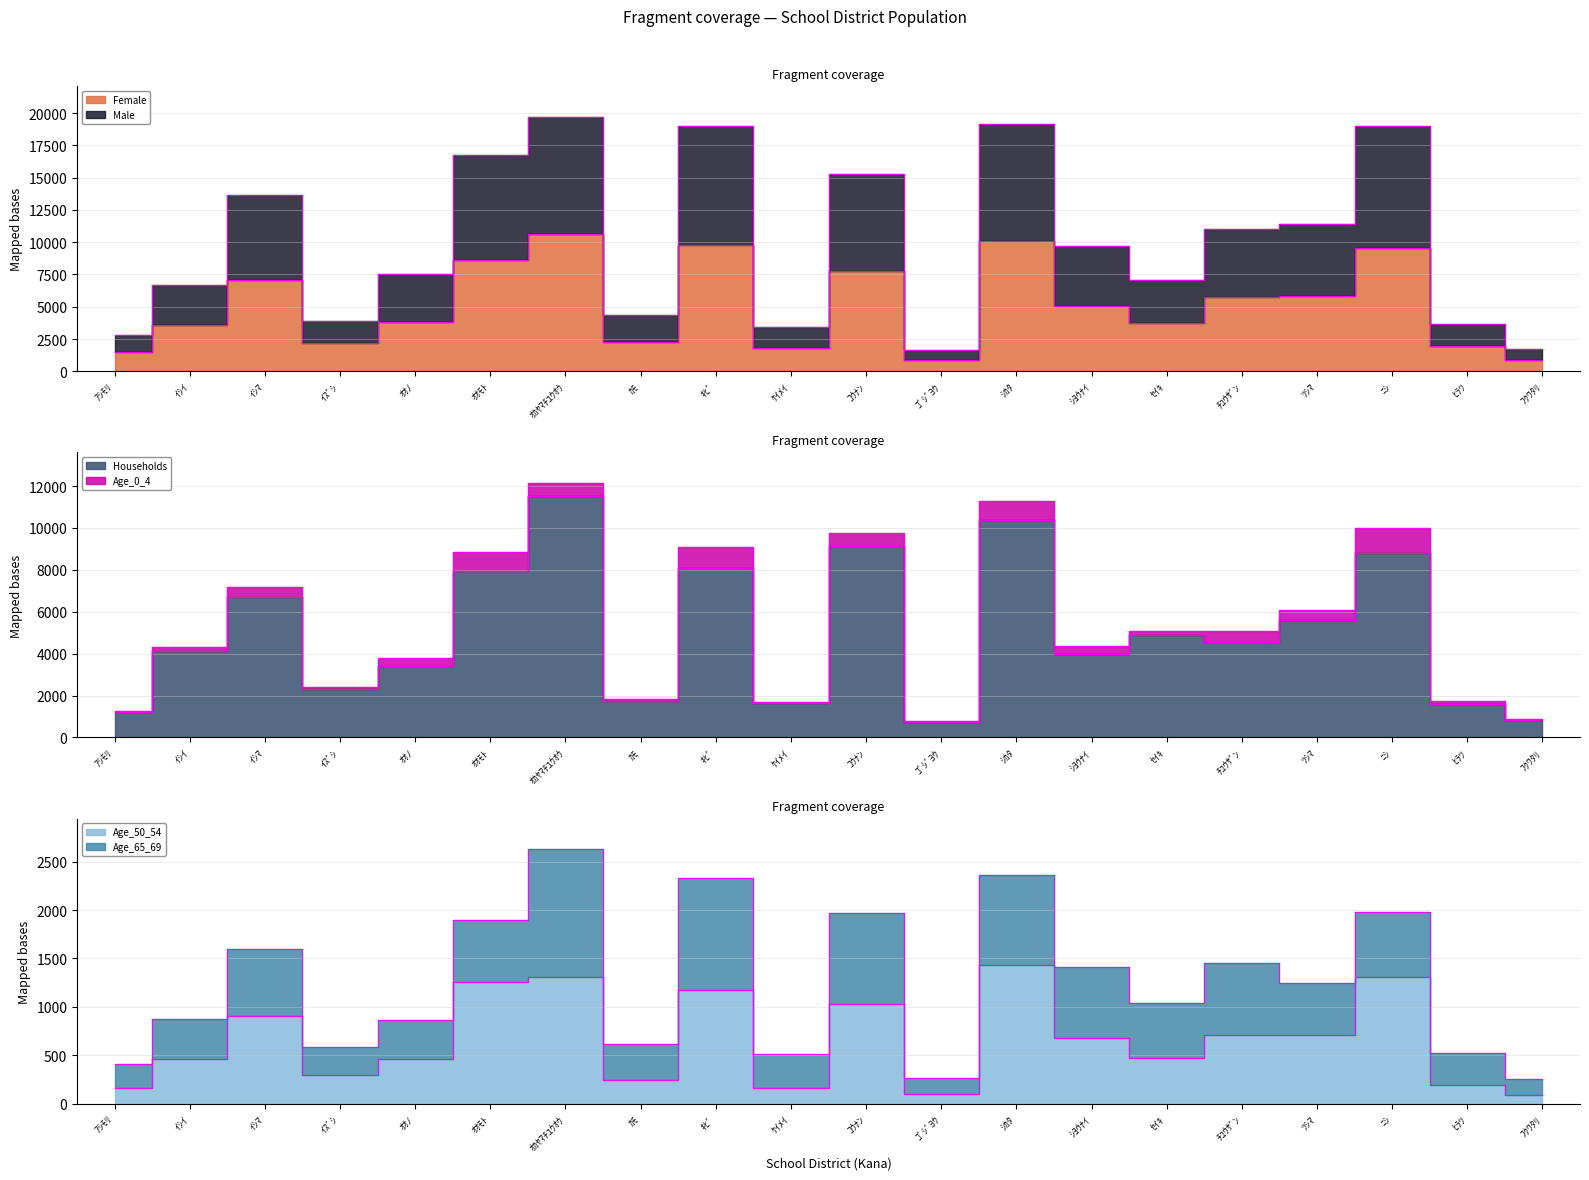

Is it true that Households equals 4549 at ﾁﾕｳｻﾞﾝ?

True